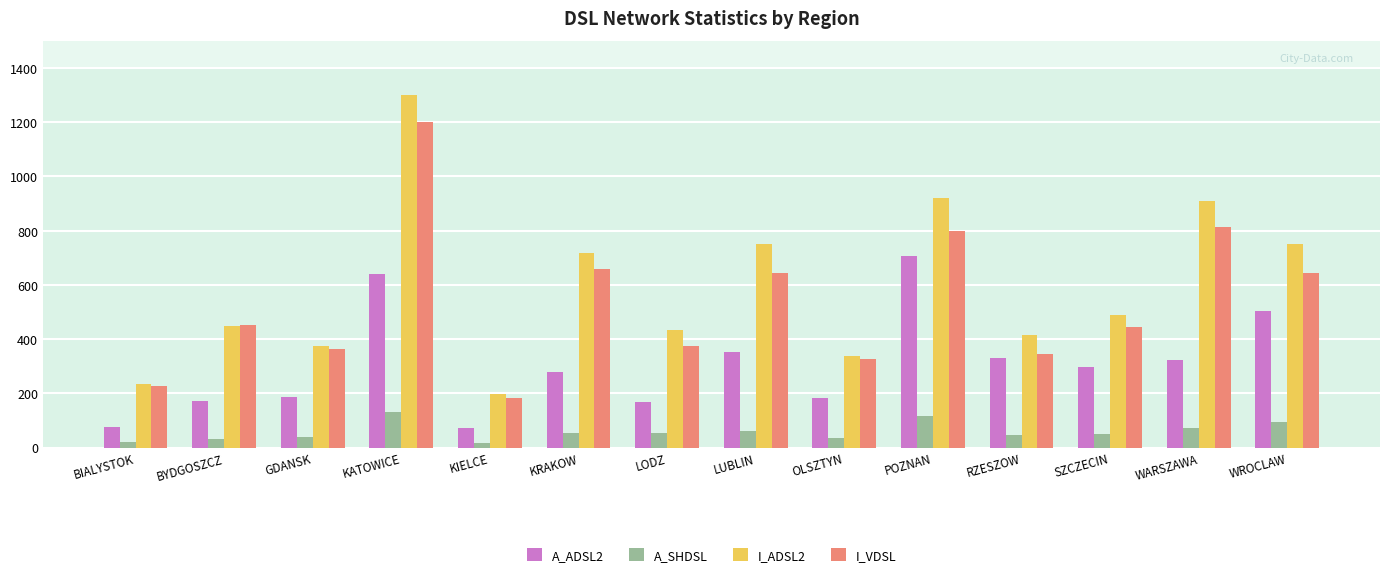

What is the difference between the I_VDSL values at OLSZTYN and GDANSK?

39